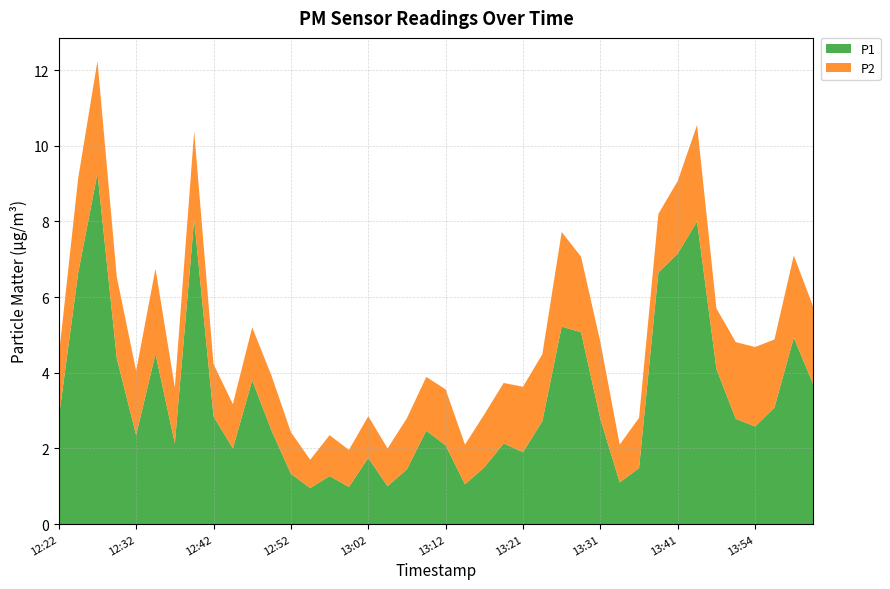

Reading left to right, list all the values displayed in this chart.

P1: 2.8	6.6	9.3	4.4	2.4	4.5	2.1	8.1	2.9	2.0	3.8	2.5	1.3	0.9	1.3	1.0	1.8	1.0	1.4	2.5	2.1	1.1	1.5	2.1	1.9	2.7	5.2	5.1	2.8	1.1	1.5	6.7	7.2	8.0	4.1	2.8	2.6	3.1	4.9	3.7
P2: 1.6	2.5	3.0	2.1	1.7	2.2	1.5	2.3	1.4	1.2	1.4	1.4	1.1	0.8	1.1	1.0	1.1	1.0	1.4	1.4	1.5	1.1	1.4	1.6	1.7	1.8	2.5	2.0	2.0	1.0	1.3	1.6	1.9	2.5	1.6	2.0	2.1	1.8	2.2	2.0